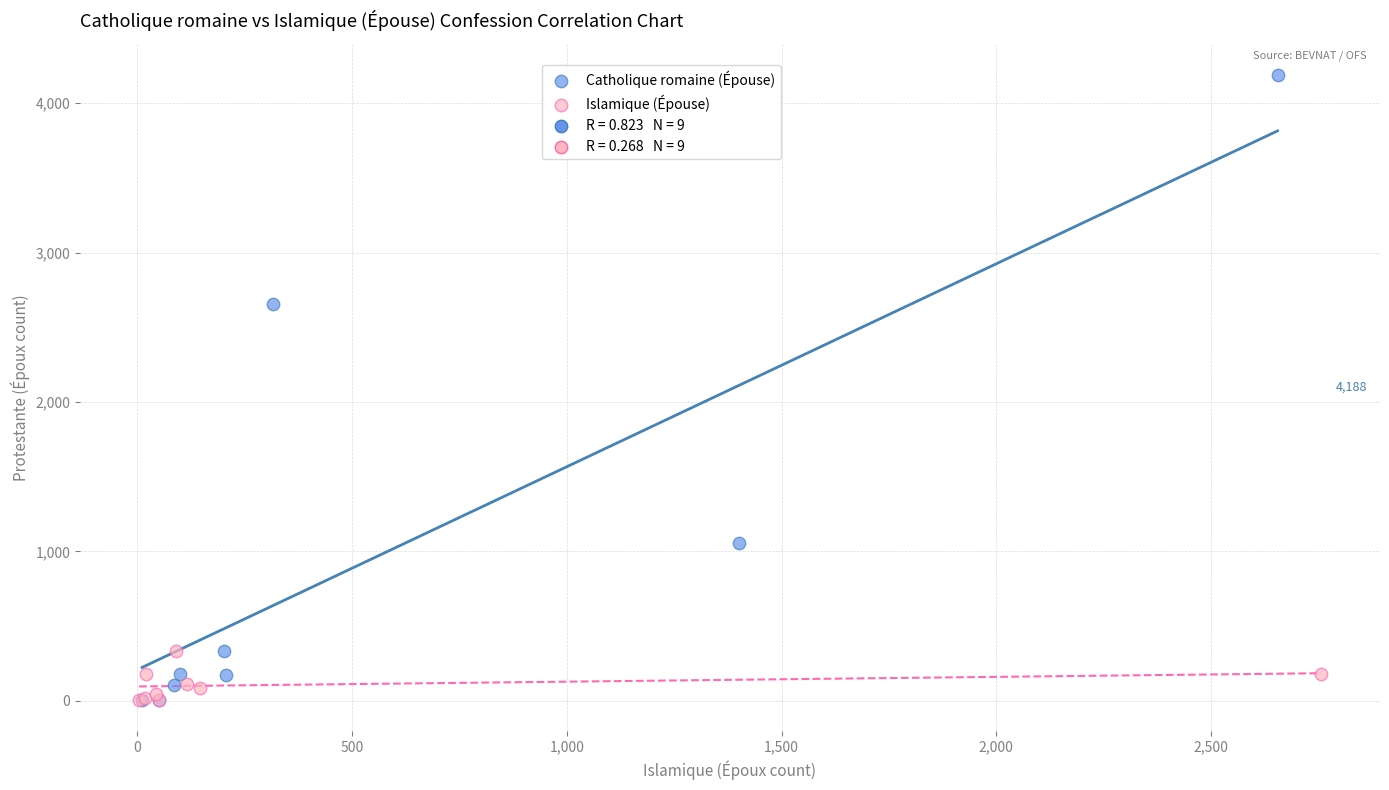

Which series contains the highest Y value?

Catholique romaine (Épouse)